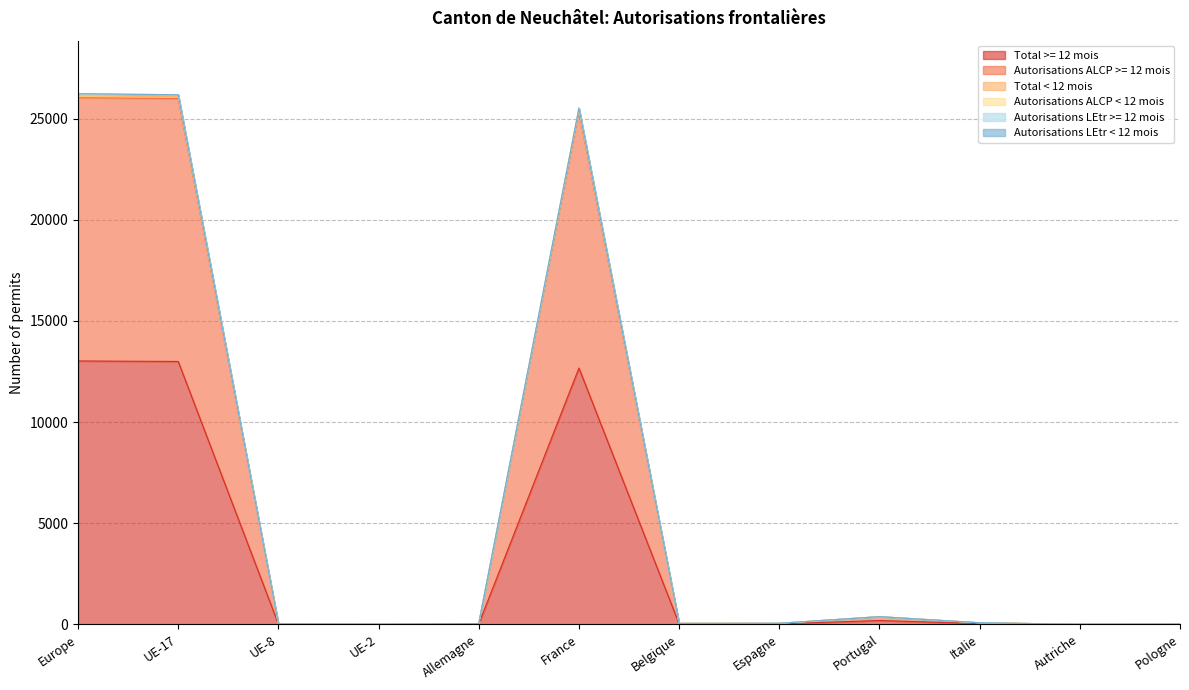

Count the number of categories in the chart.

12